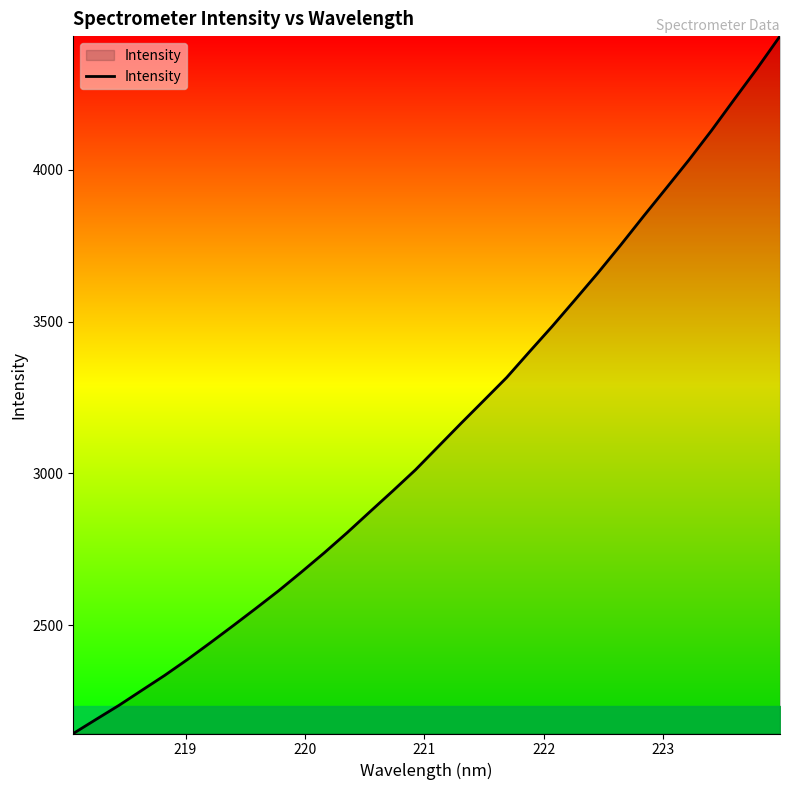

Reading left to right, extract all data points from this chart.

2143.6	2190.1	2236.2	2285.6	2334.7	2387.0	2442.1	2498.3	2555.5	2613.7	2675.4	2738.6	2804.6	2873.6	2942.0	3011.8	3088.4	3165.0	3240.3	3315.8	3400.6	3484.4	3571.7	3659.7	3751.6	3846.1	3938.9	4032.2	4130.0	4232.5	4334.0	4440.0